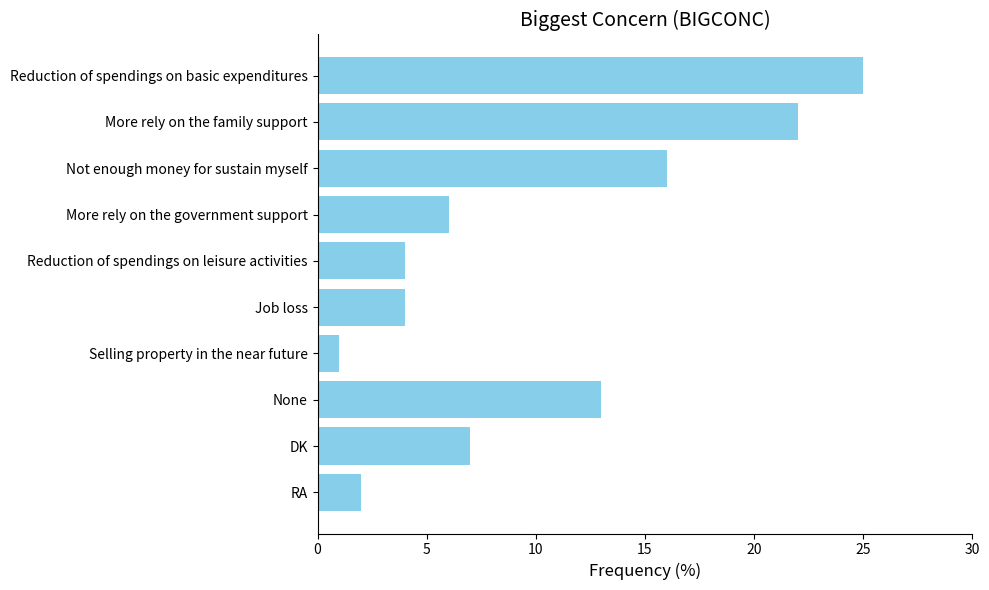

Reading top to bottom, list all the values displayed in this chart.

Reduction of spendings on basic expenditures=25	More rely on the family support=22	Not enough money for sustain myself=16	More rely on the government support=6	Reduction of spendings on leisure activities=4	Job loss=4	Selling property in the near future=1	None=13	DK=7	RA=2